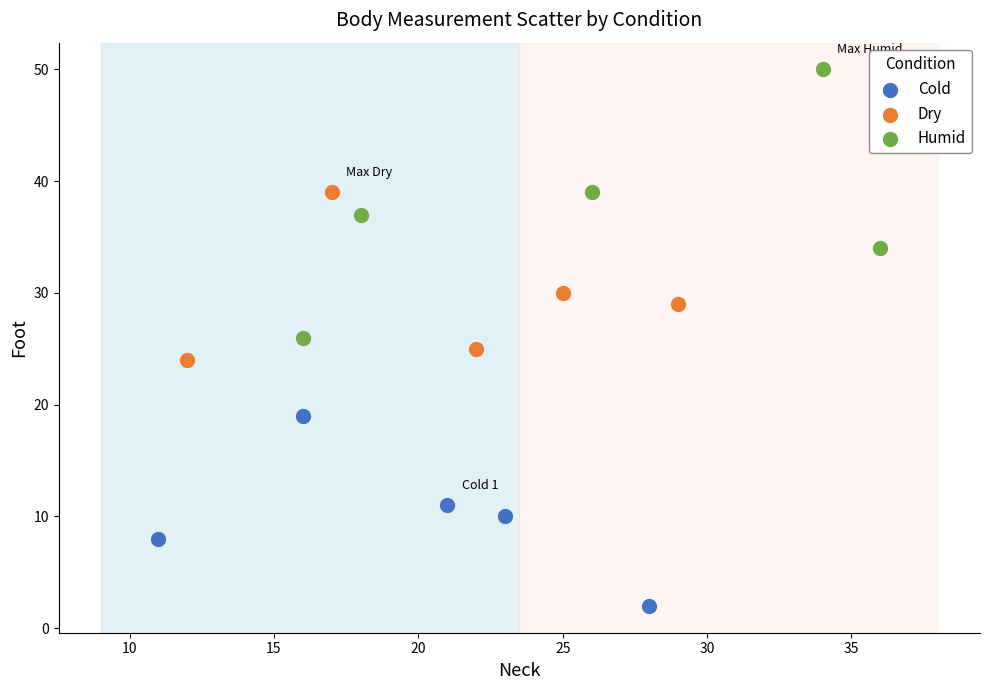

Which series has the widest spread of Y values?

Humid